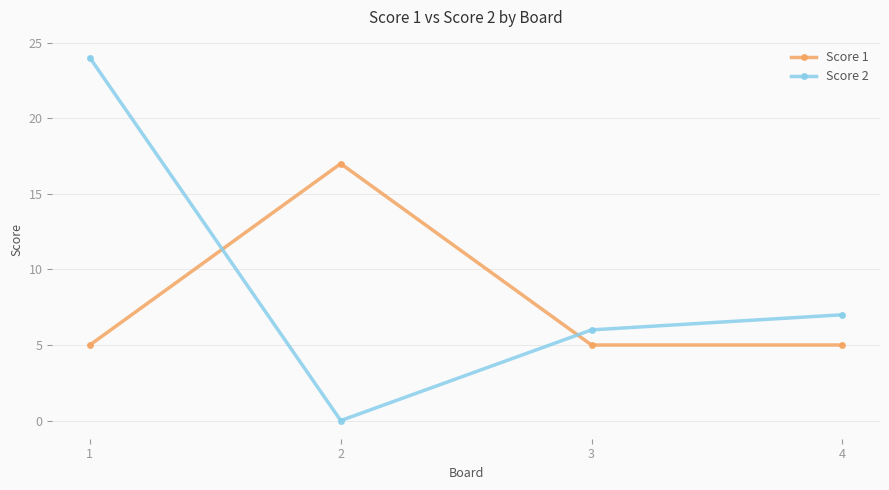

What is the sum of all Score 1 values?

32